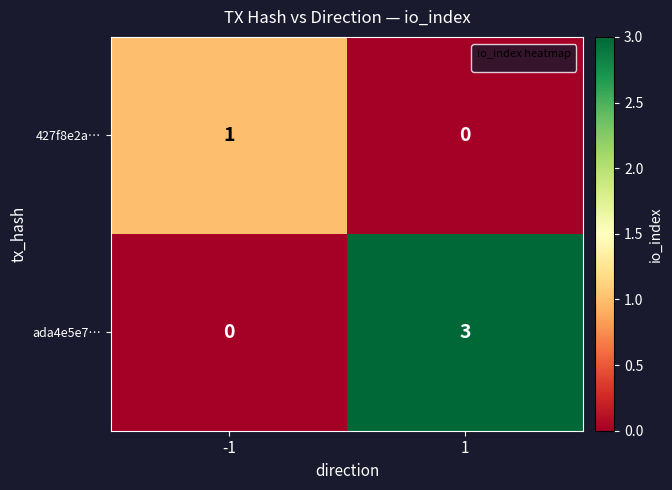

Reading left to right, extract all data points from this chart.

427f8e2a…: -1=1	1=0
ada4e5e7…: -1=0	1=3